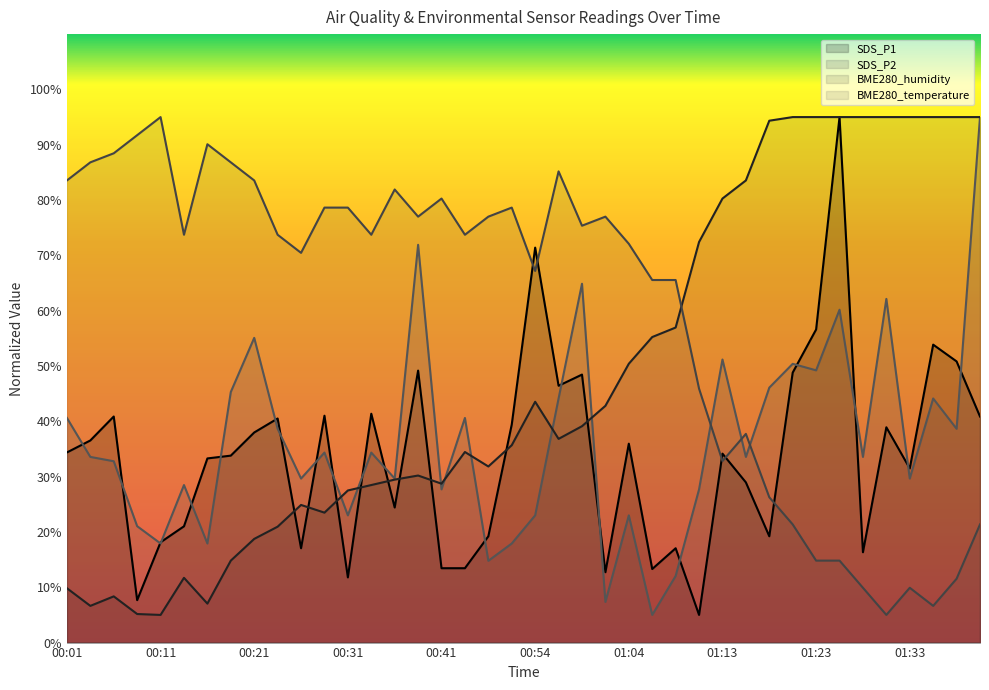

What is the label of the 15th point from the left?

00:36